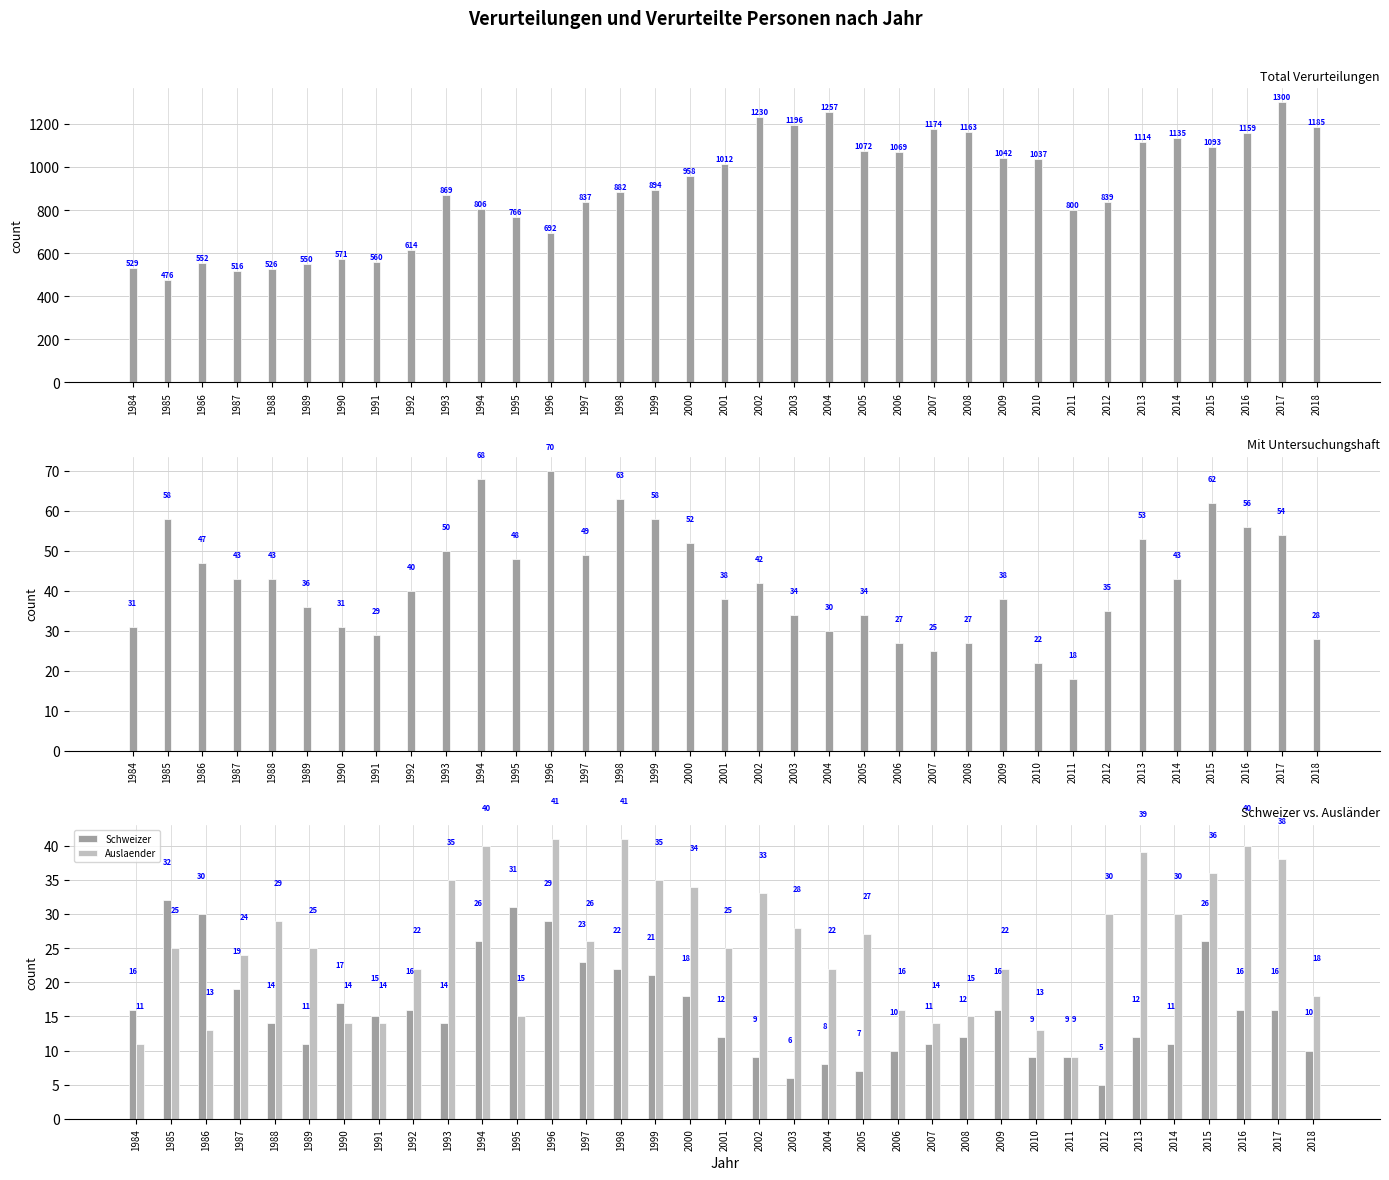

Which category has the lowest value in the Auslaender series?

2011